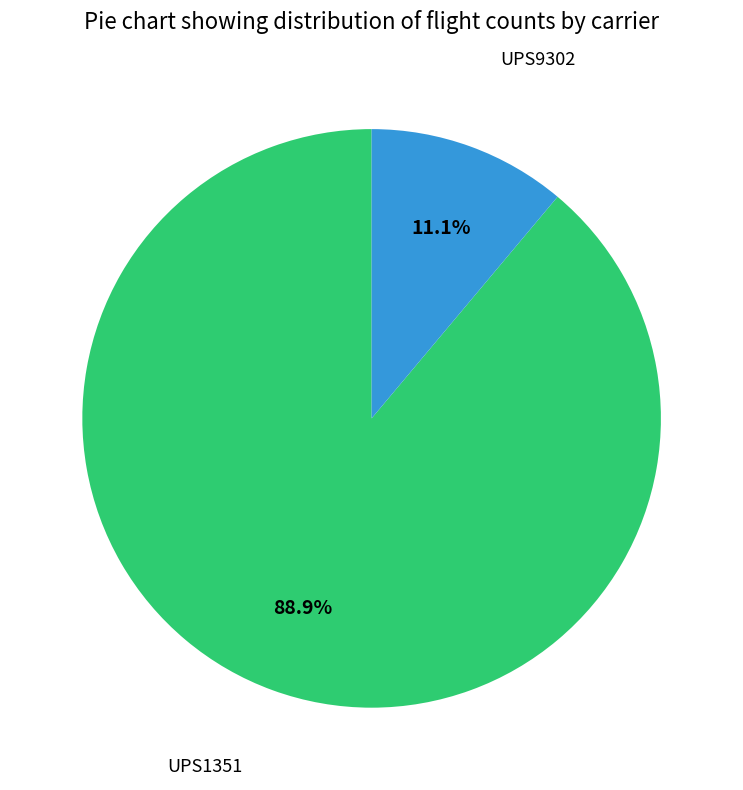

Which category has the biggest portion of the pie?

UPS1351